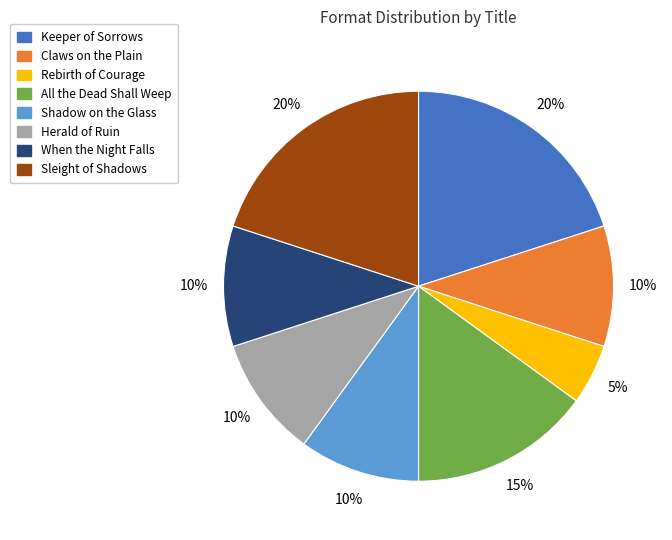

Count the number of slices in the pie.

8